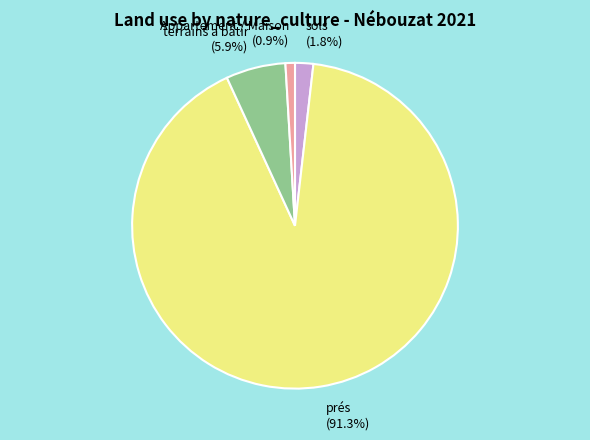

What portion of the pie excludes terrains a bâtir (5.9%)?

94.1%